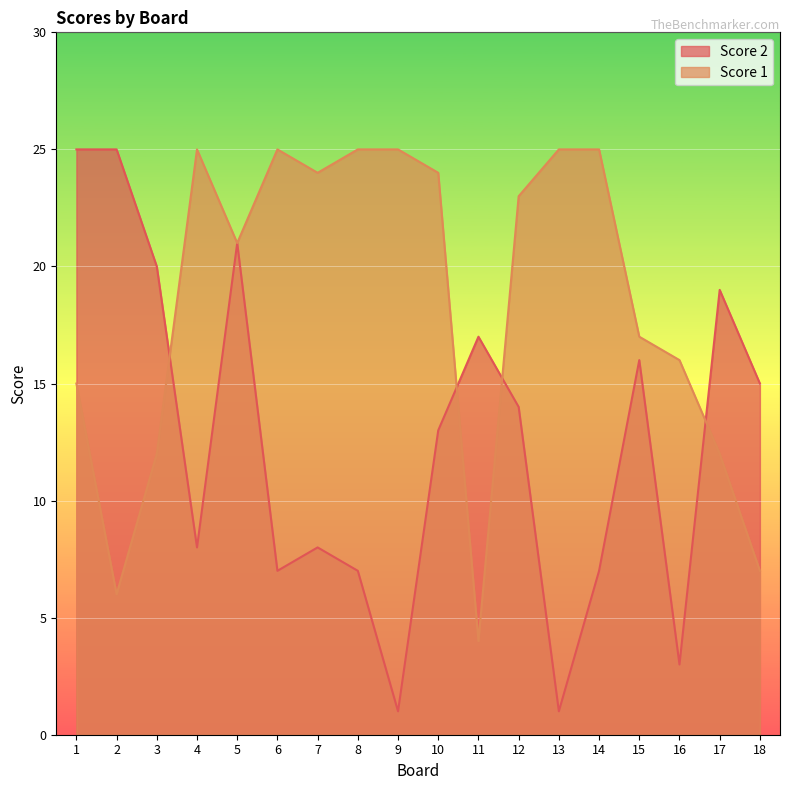

At how many categories does at least one series exceed 16?

16